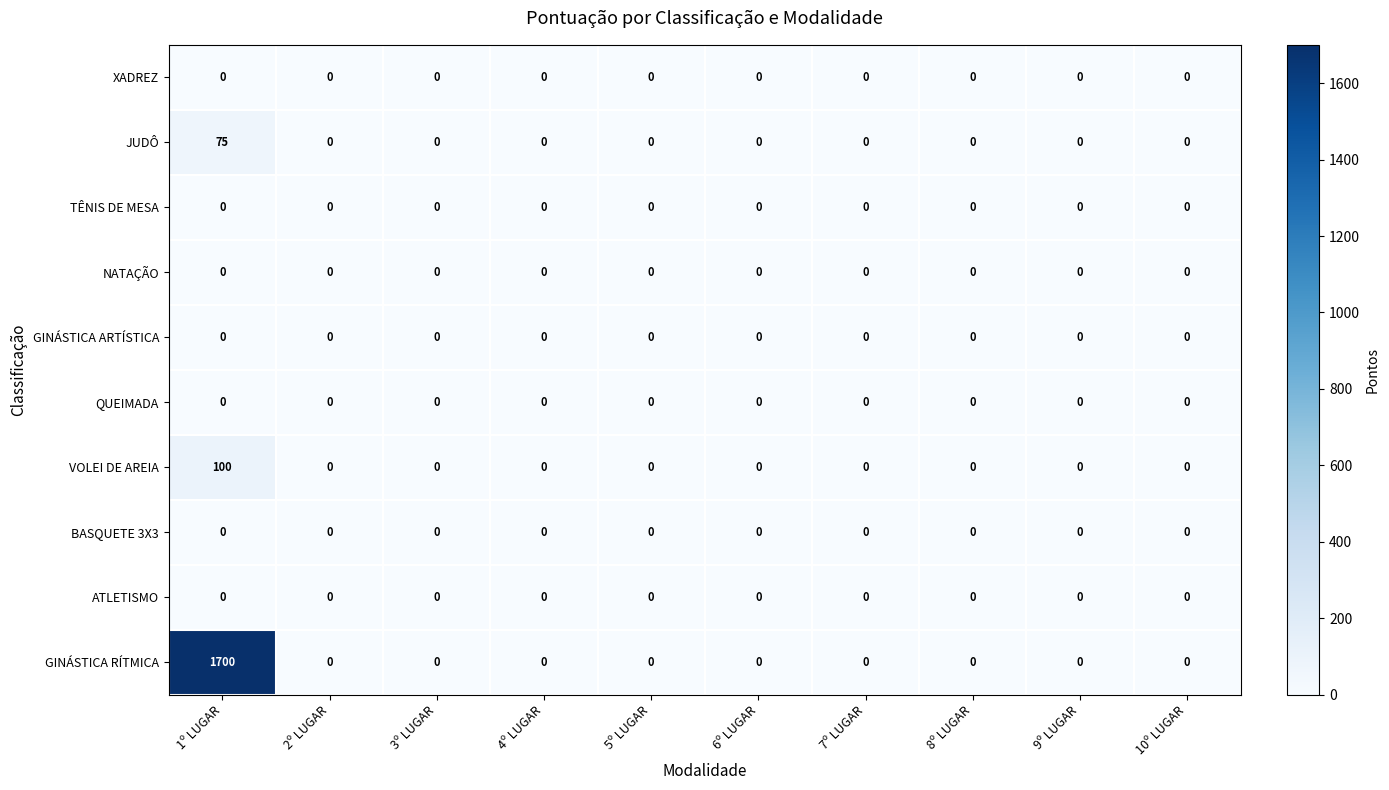

How many categories are shown in the chart?

10